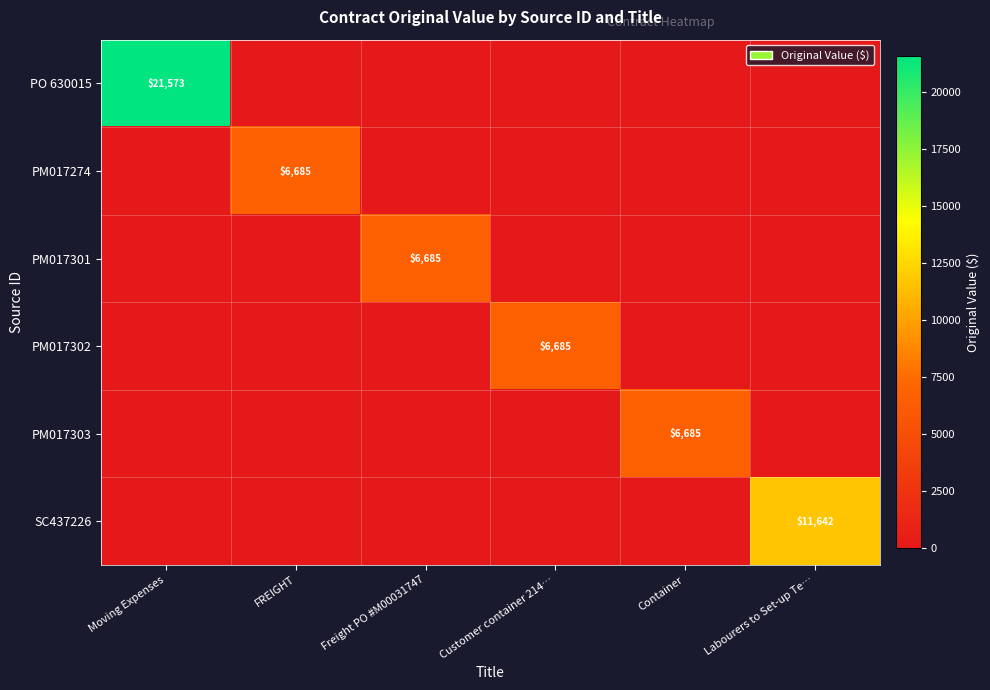

The value of PM017301 at Freight PO #M00031747 is 6684.7. True or false?

True